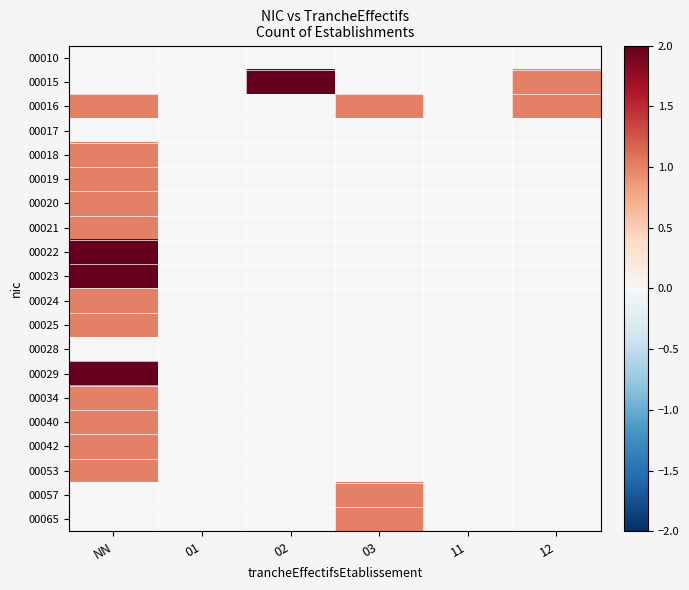

At which category is the sum across all series the highest?

NN